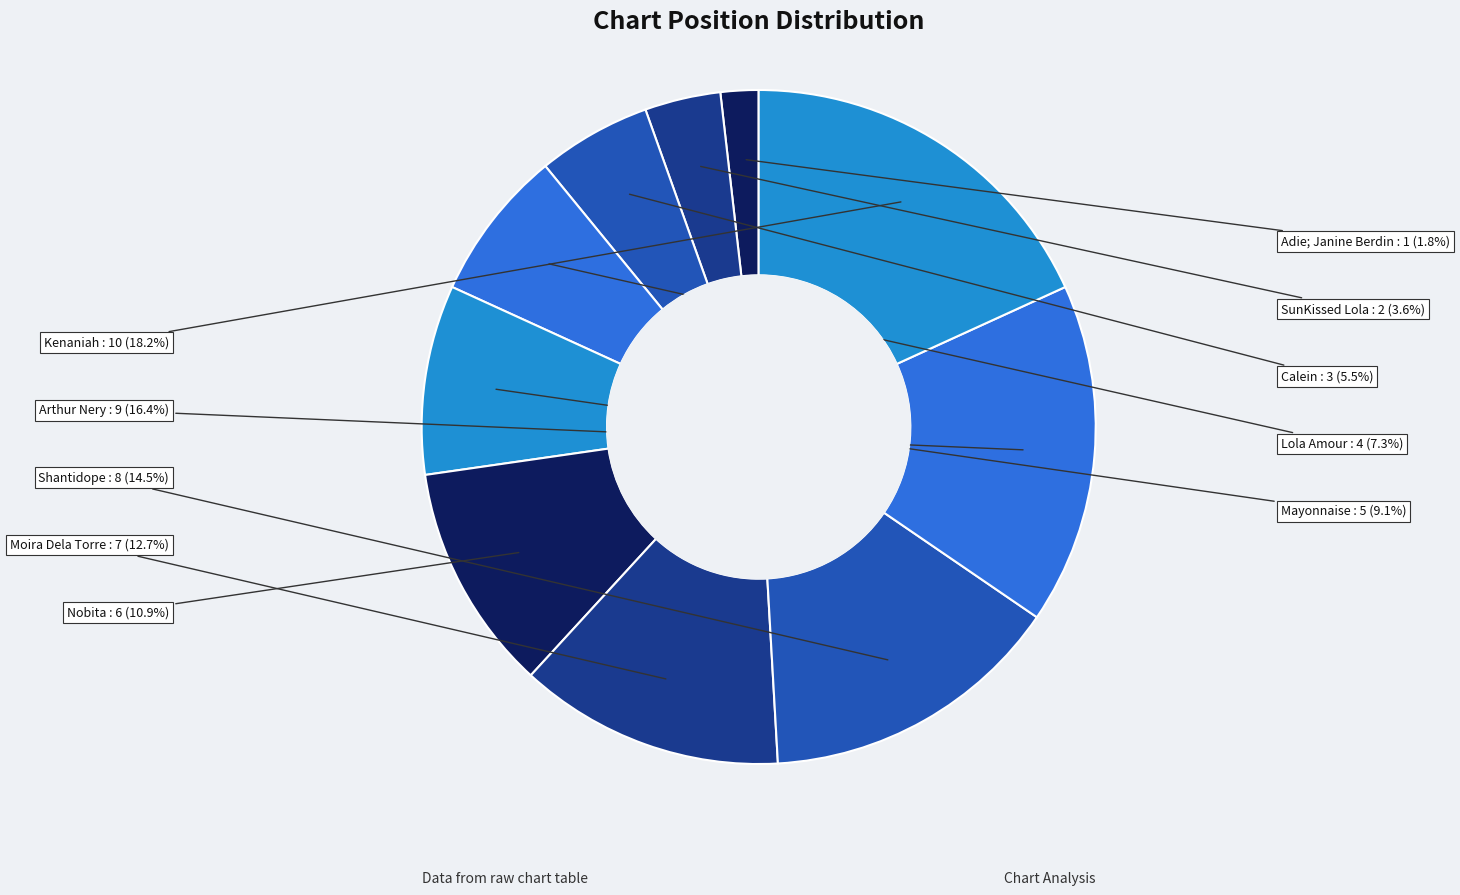

What is the total percentage of Lola Amour and Nobita?

18.2%